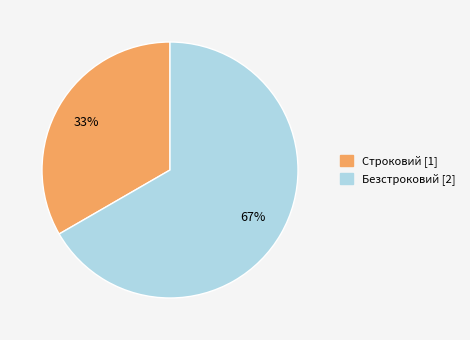

Which slice represents more than half of the pie?

Безстроковий